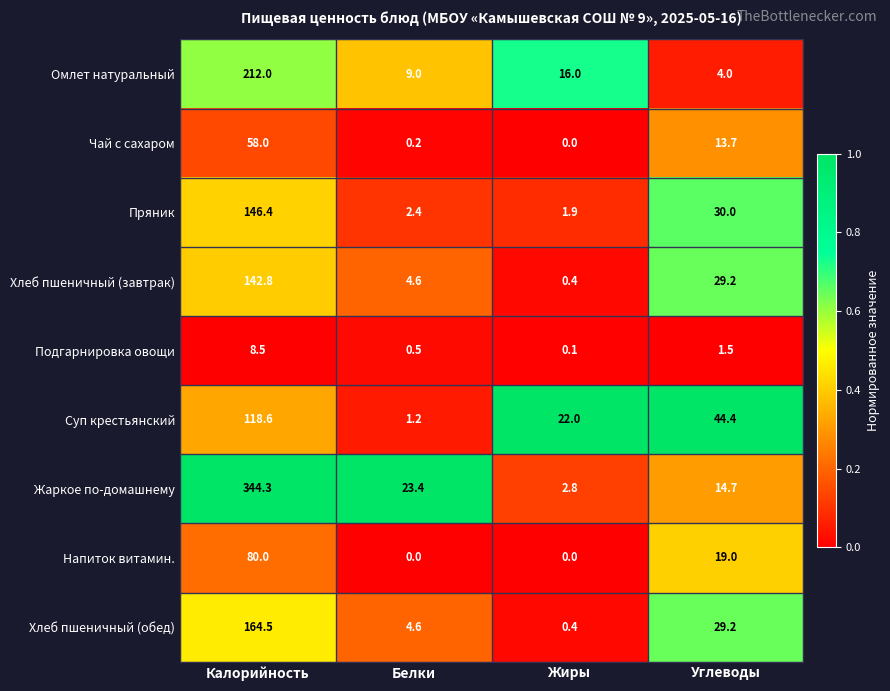

What is the total value across all series at Углеводы?

185.7